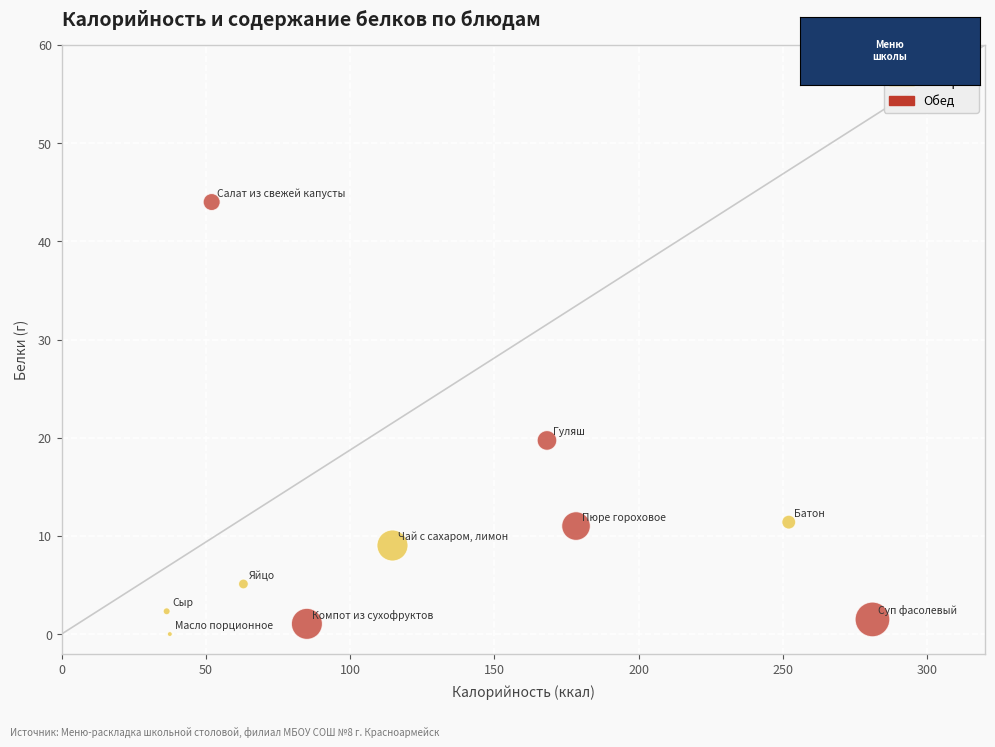

Which series reaches the maximum Y coordinate?

Обед